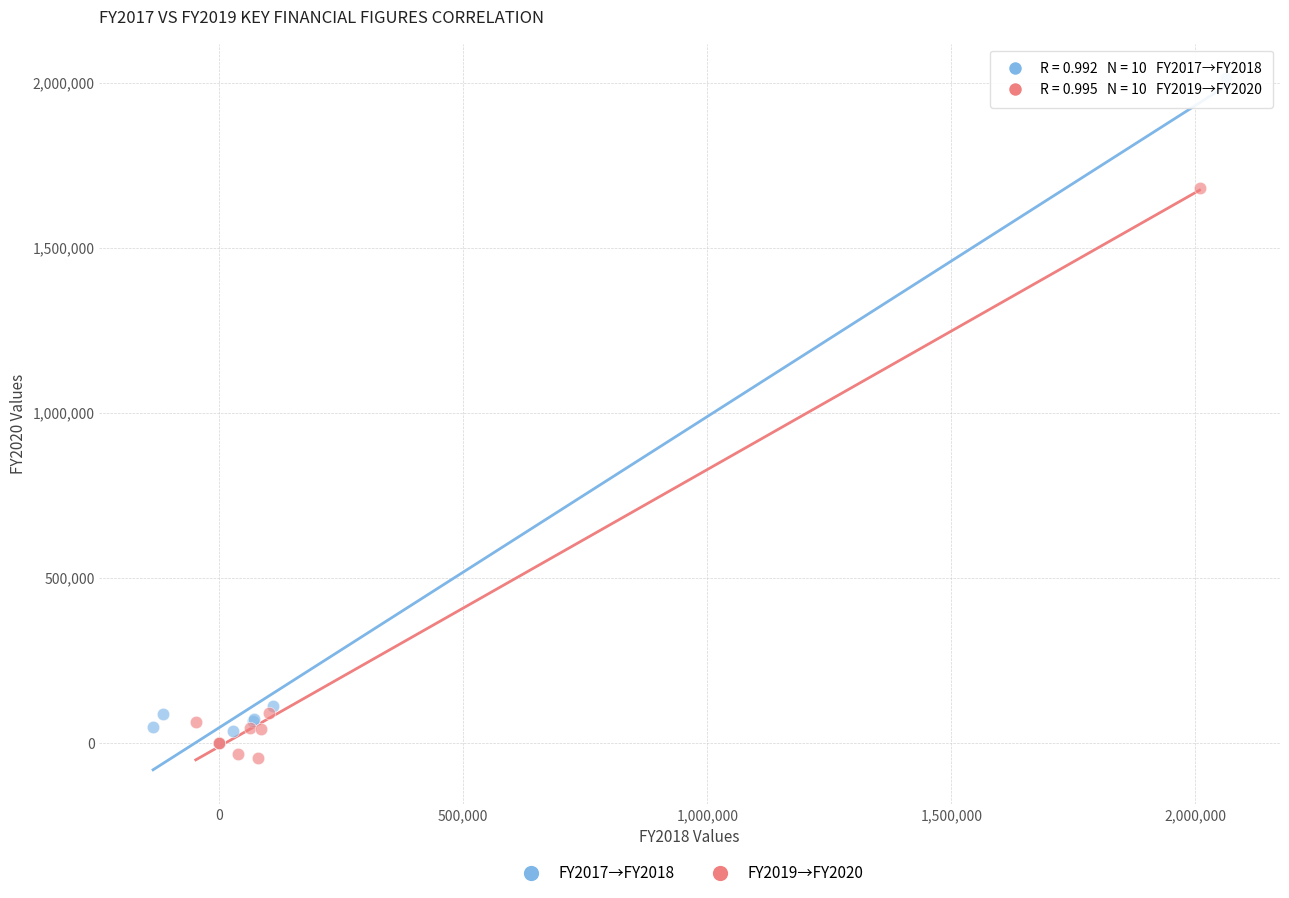

Which series contains the lowest Y value?

FY2019→FY2020